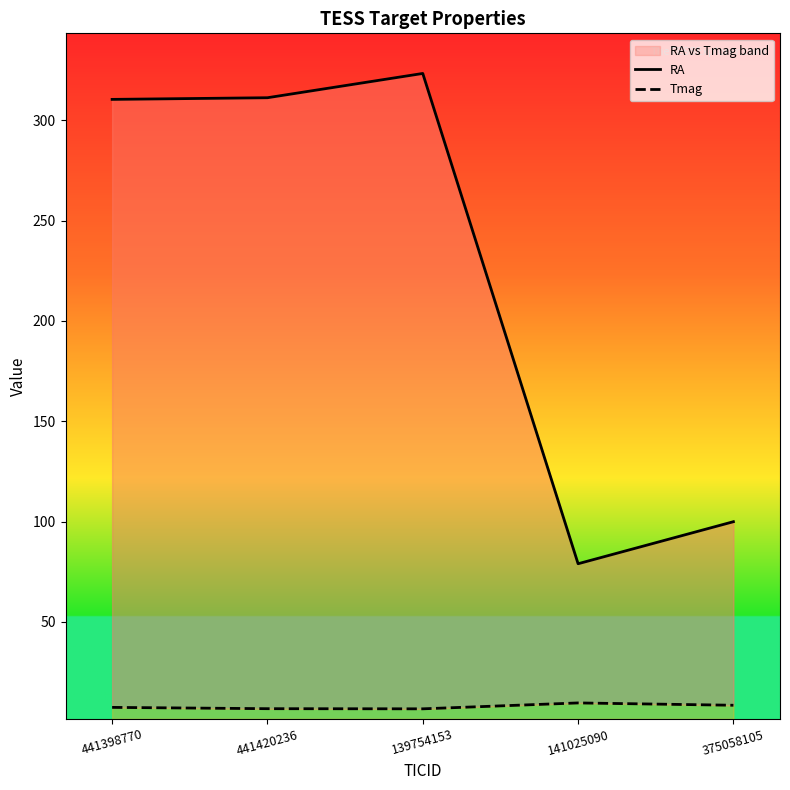

Rank the categories by RA value from highest to lowest.

139754153, 441420236, 441398770, 375058105, 141025090